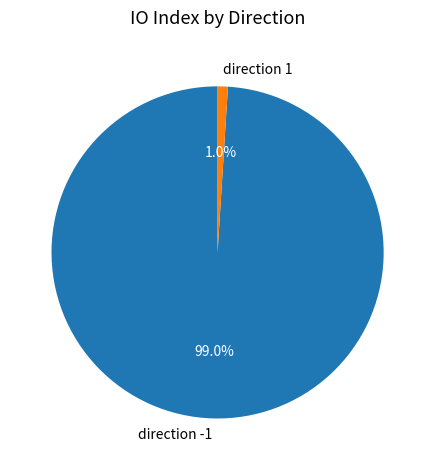

Which category has the biggest portion of the pie?

direction -1